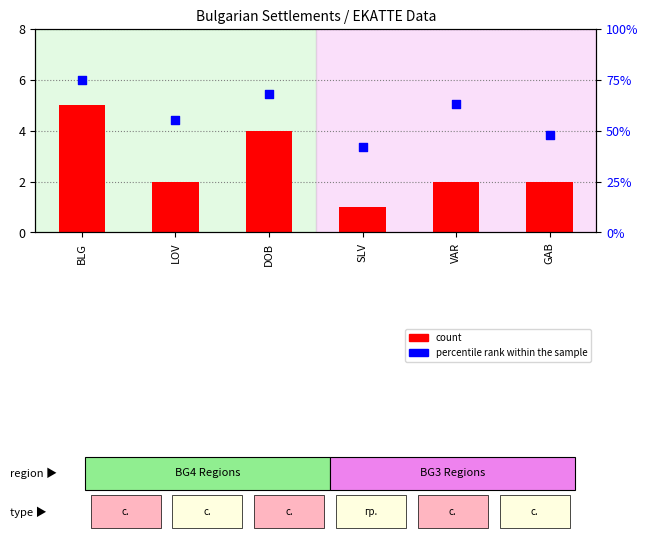

Which series reaches the maximum Y coordinate?

percentile rank within the sample